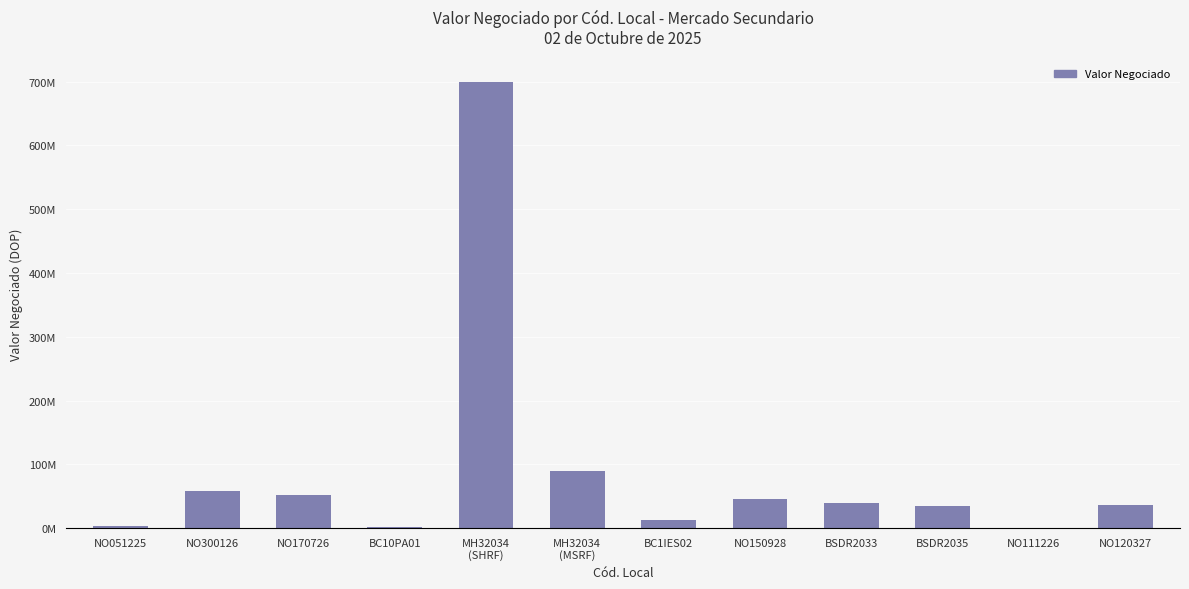

What is the value of the 11th bar from the left?

250000.0